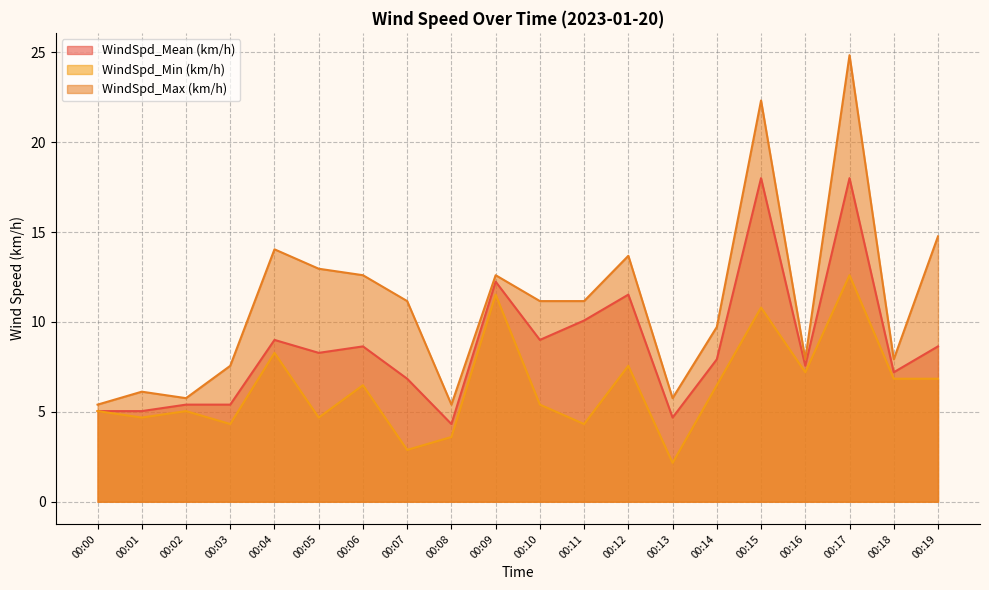

Which series has the largest total across all categories?

WindSpd_Max (km/h)